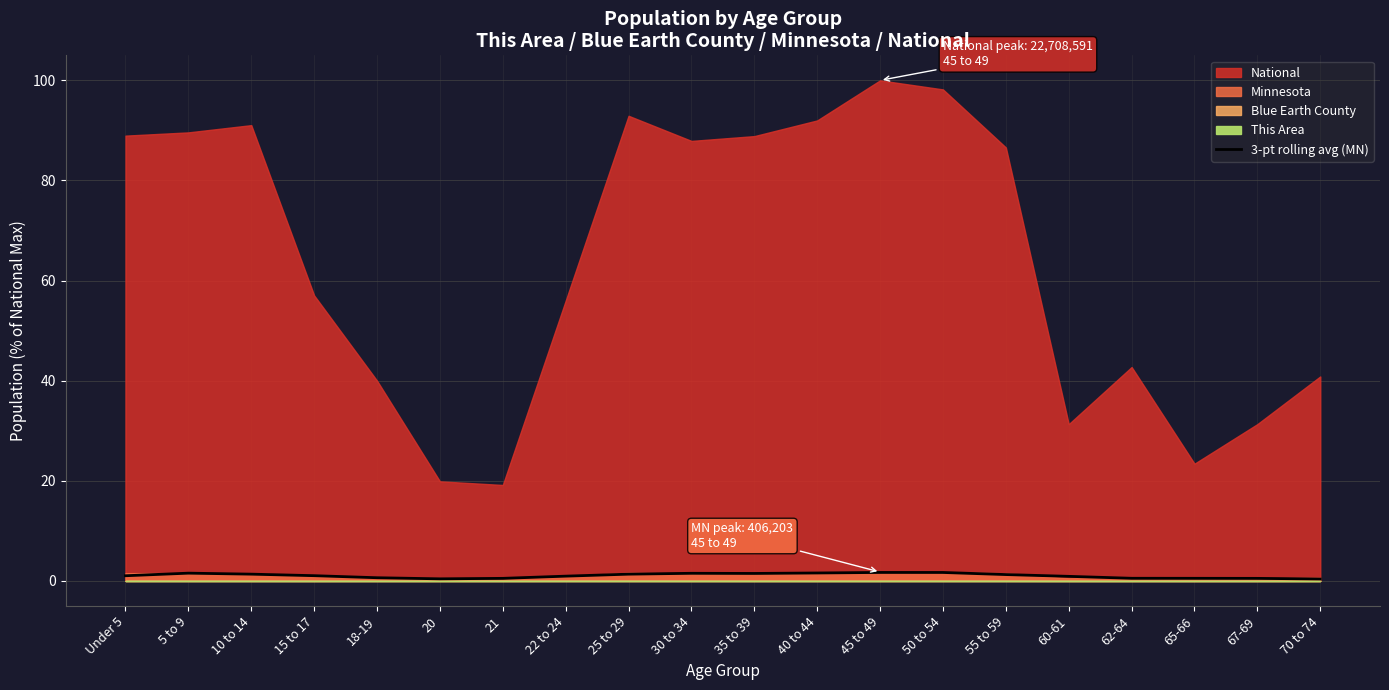

Where does the data first go above 1?

Under 5